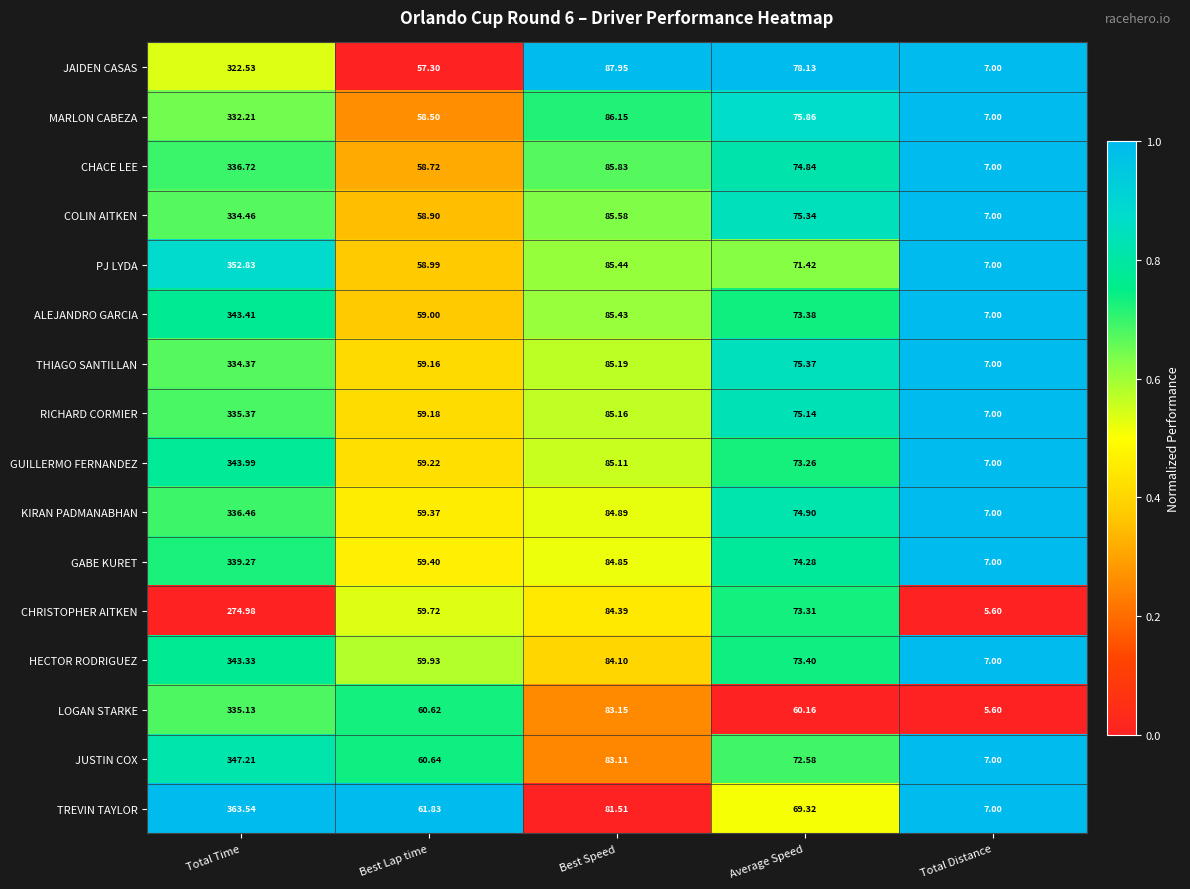

How many data points does each series have?

5